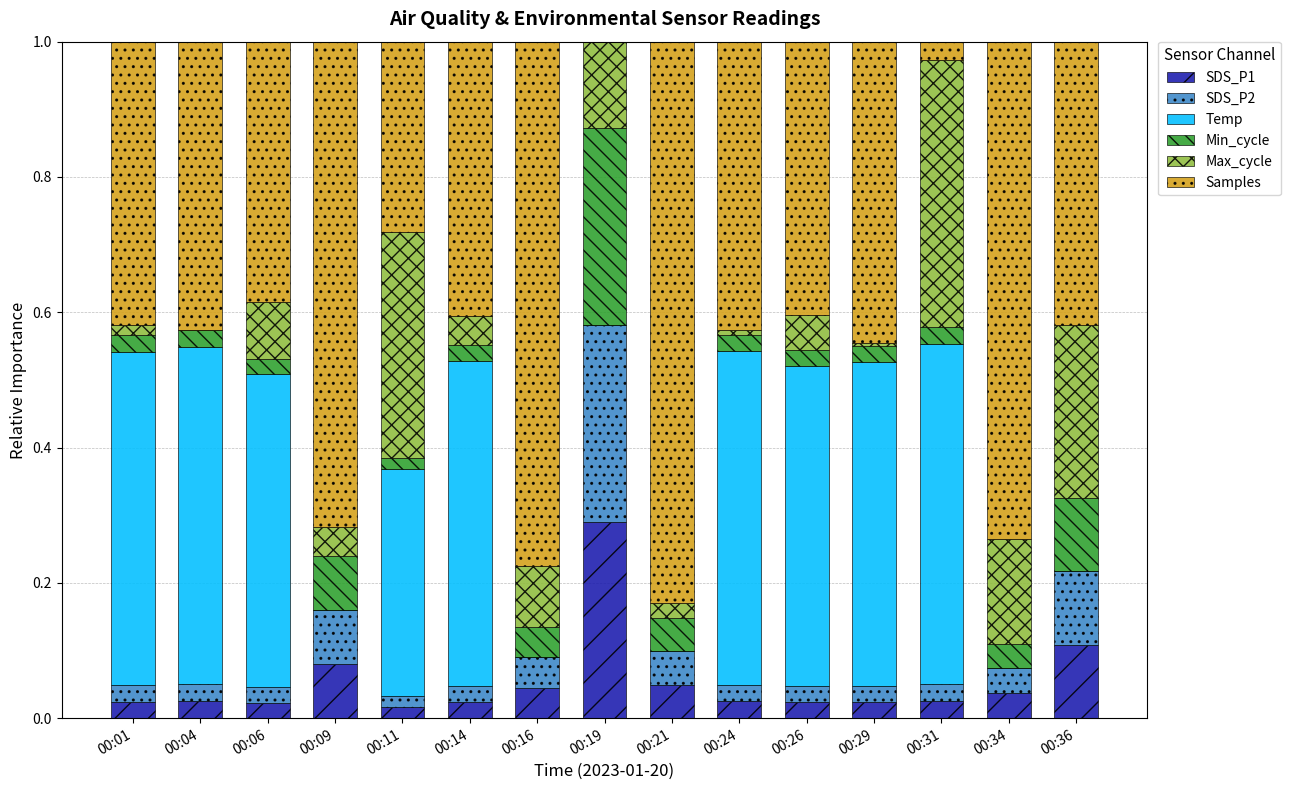

Which category has the highest value in the SDS_P1 series?

00:19